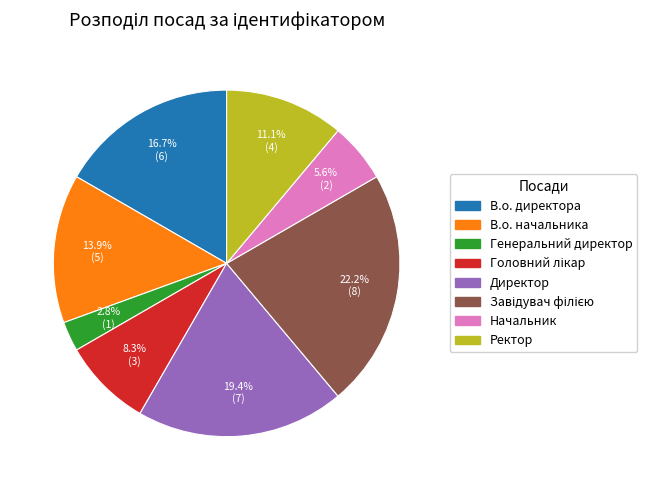

Combined, do В.о. директора and Начальник account for over 50%?

No